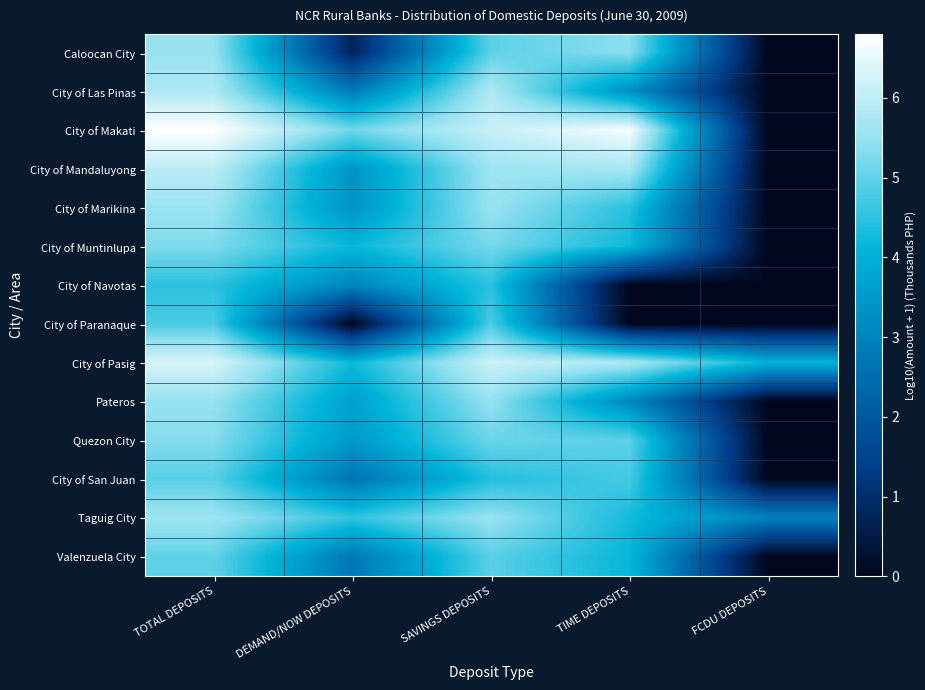

Rank the series at TIME DEPOSITS from lowest to highest value.

City of Navotas, City of Paranaque, Pateros, City of Las Pinas, Valenzuela City, City of Muntinlupa, Taguig City, City of Marikina, City of San Juan, Quezon City, Caloocan City, City of Mandaluyong, City of Pasig, City of Makati